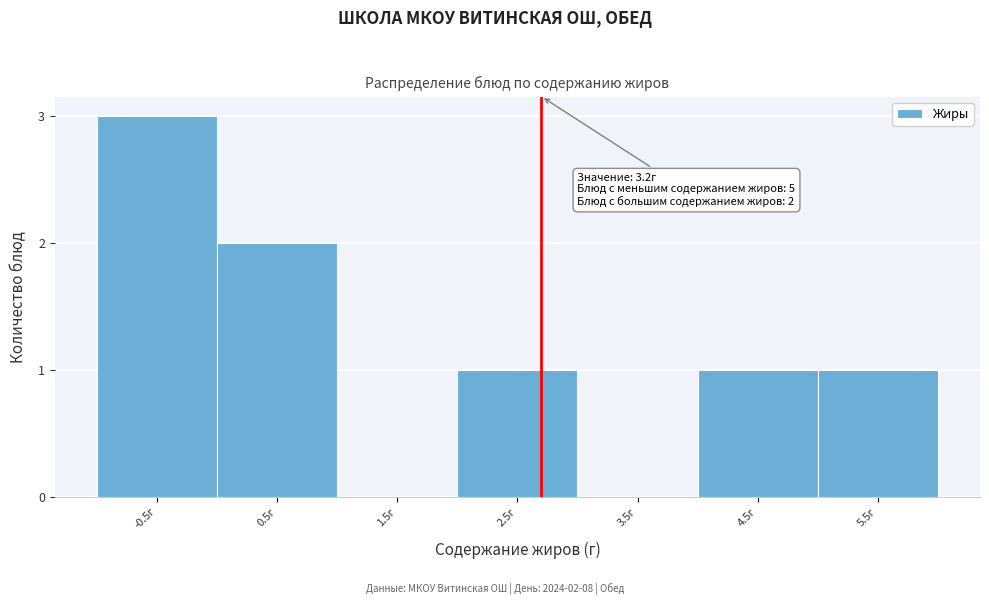

Reading left to right, extract all data points from this chart.

-0.5г=3	0.5г=2	1.5г=0	2.5г=1	3.5г=0	4.5г=1	5.5г=1